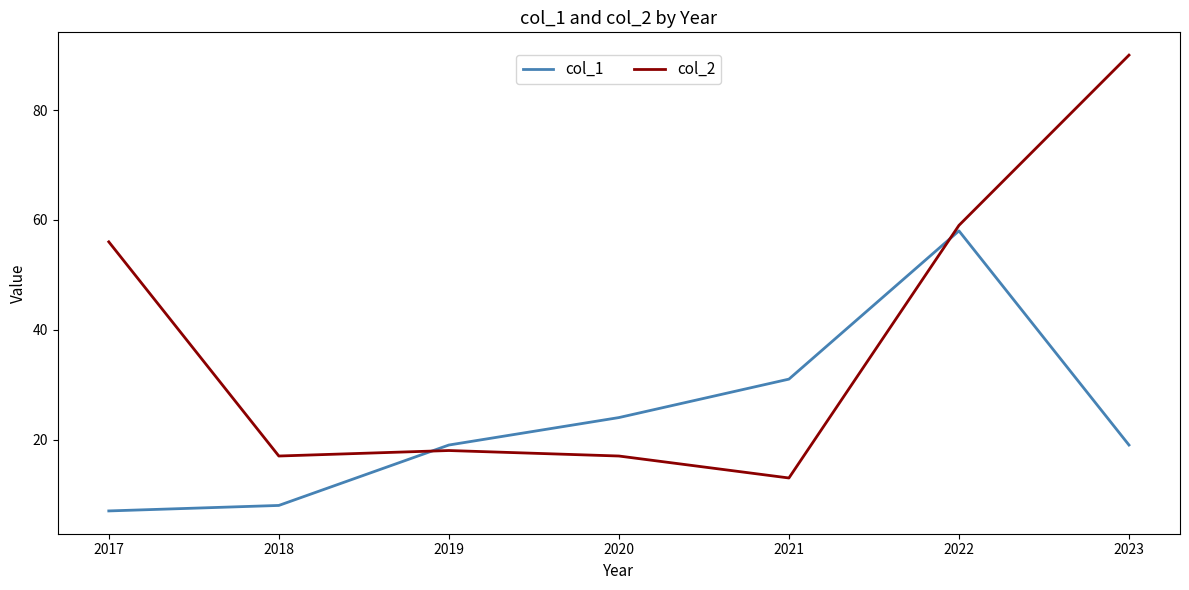

Reading left to right, what are all the values shown in this chart?

col_1: 7	8	19	24	31	58	19
col_2: 56	17	18	17	13	59	90